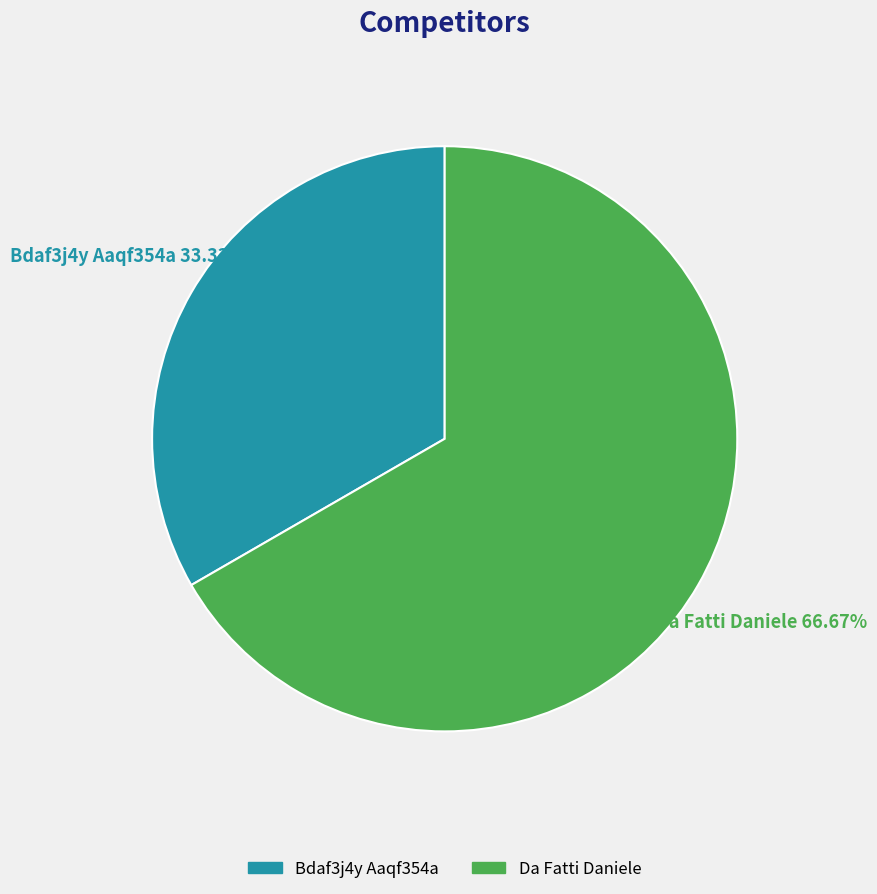

Does Bdaf3j4y Aaqf354a account for over 50% of the chart?

No